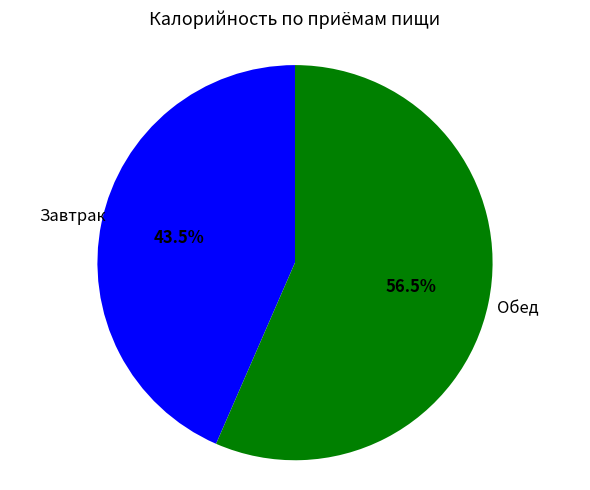

What is the total percentage of Завтрак and Обед?

100.0%